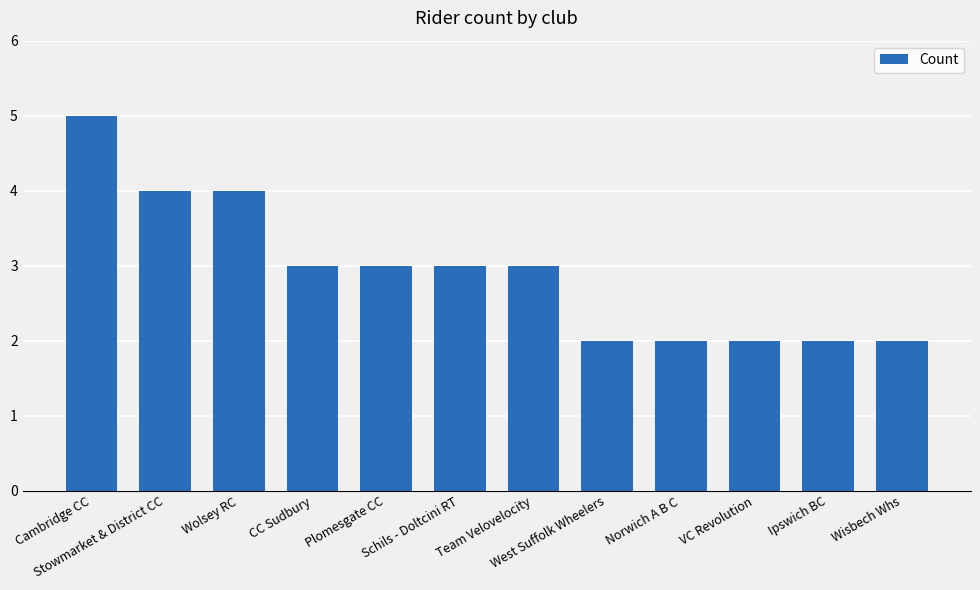

How many bars are there in total?

12